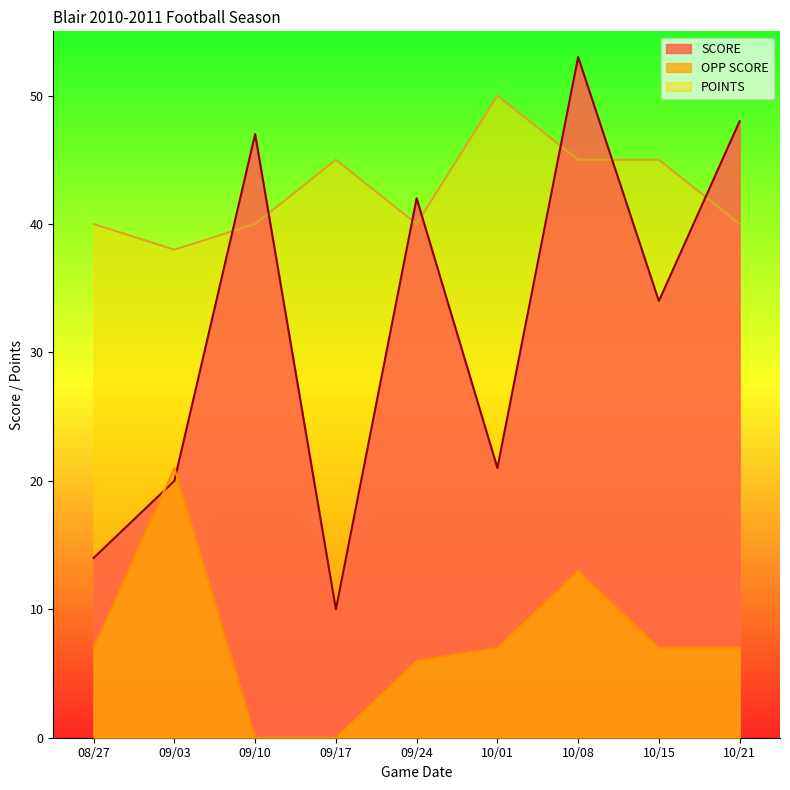

How many data points in OPP SCORE are above 7?

2